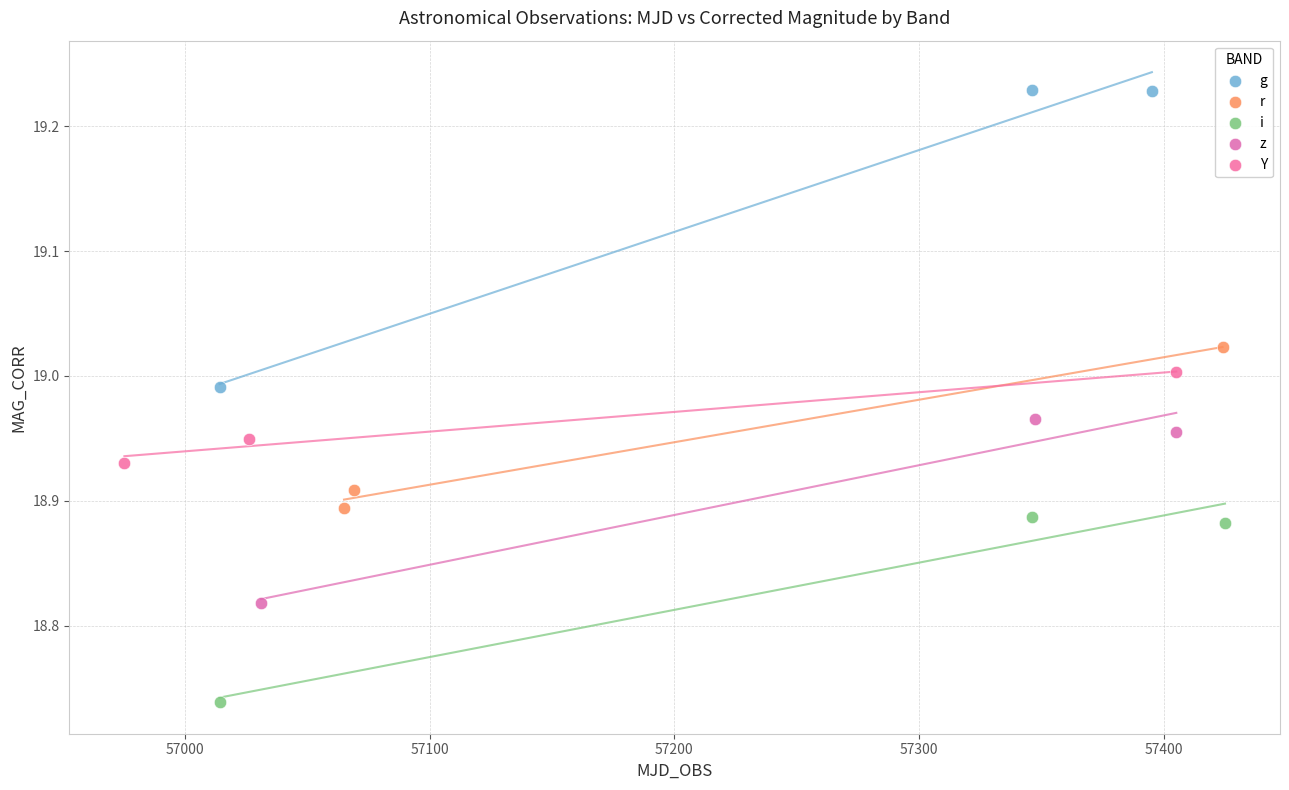

Which series reaches the maximum Y coordinate?

g